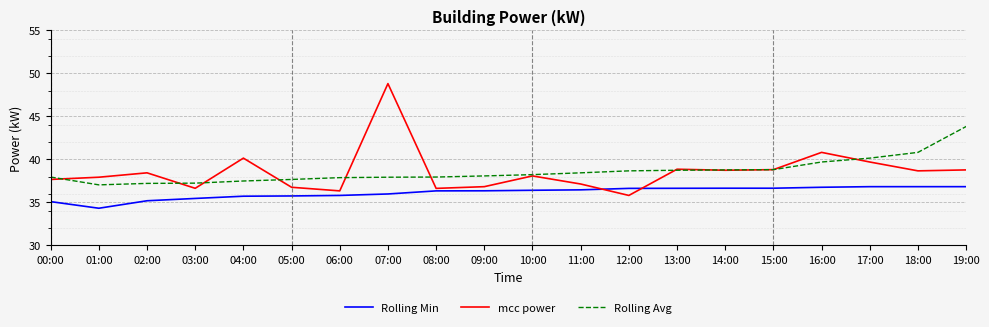

What position from the left is 12:00?

13